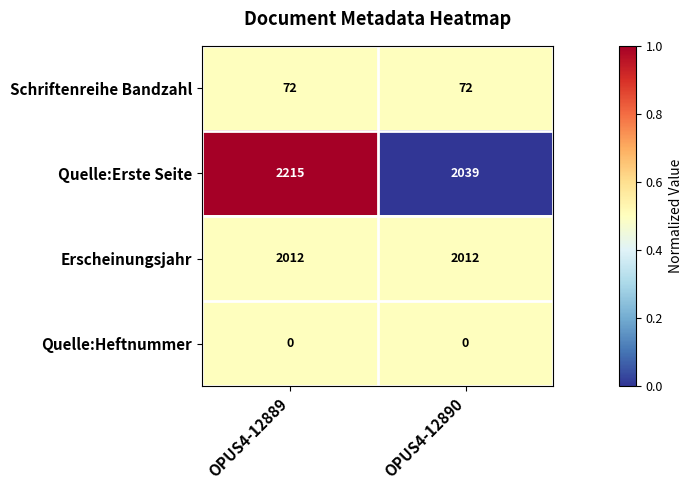

Reading left to right, what are all the values shown in this chart?

Schriftenreihe Bandzahl: OPUS4-12889=72	OPUS4-12890=72
Quelle:Erste Seite: OPUS4-12889=2215	OPUS4-12890=2039
Erscheinungsjahr: OPUS4-12889=2012	OPUS4-12890=2012
Quelle:Heftnummer: OPUS4-12889=0	OPUS4-12890=0